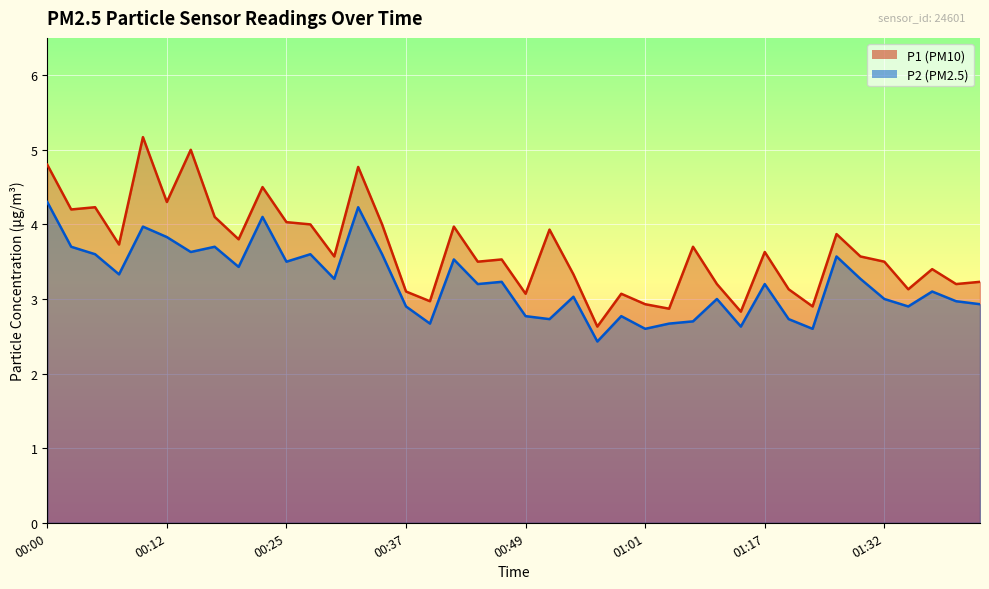

Reading left to right, what are all the values shown in this chart?

P1: 00:00=4.8	00:03=4.2	00:05=4.2	00:08=3.7	00:10=5.2	00:12=4.3	00:15=5.0	00:17=4.1	00:20=3.8	00:22=4.5	00:25=4.0	00:27=4.0	00:29=3.6	00:32=4.8	00:34=4.0	00:37=3.1	00:39=3.0	00:42=4.0	00:44=3.5	00:46=3.5	00:49=3.1	00:51=3.9	00:54=3.3	00:56=2.6	00:59=3.1	01:01=2.9	01:04=2.9	01:09=3.7	01:12=3.2	01:15=2.8	01:17=3.6	01:20=3.1	01:25=2.9	01:27=3.9	01:30=3.6	01:32=3.5	01:35=3.1	01:37=3.4	01:40=3.2	01:42=3.2
P2: 00:00=4.3	00:03=3.7	00:05=3.6	00:08=3.3	00:10=4.0	00:12=3.8	00:15=3.6	00:17=3.7	00:20=3.4	00:22=4.1	00:25=3.5	00:27=3.6	00:29=3.3	00:32=4.2	00:34=3.6	00:37=2.9	00:39=2.7	00:42=3.5	00:44=3.2	00:46=3.2	00:49=2.8	00:51=2.7	00:54=3.0	00:56=2.4	00:59=2.8	01:01=2.6	01:04=2.7	01:09=2.7	01:12=3.0	01:15=2.6	01:17=3.2	01:20=2.7	01:25=2.6	01:27=3.6	01:30=3.3	01:32=3.0	01:35=2.9	01:37=3.1	01:40=3.0	01:42=2.9